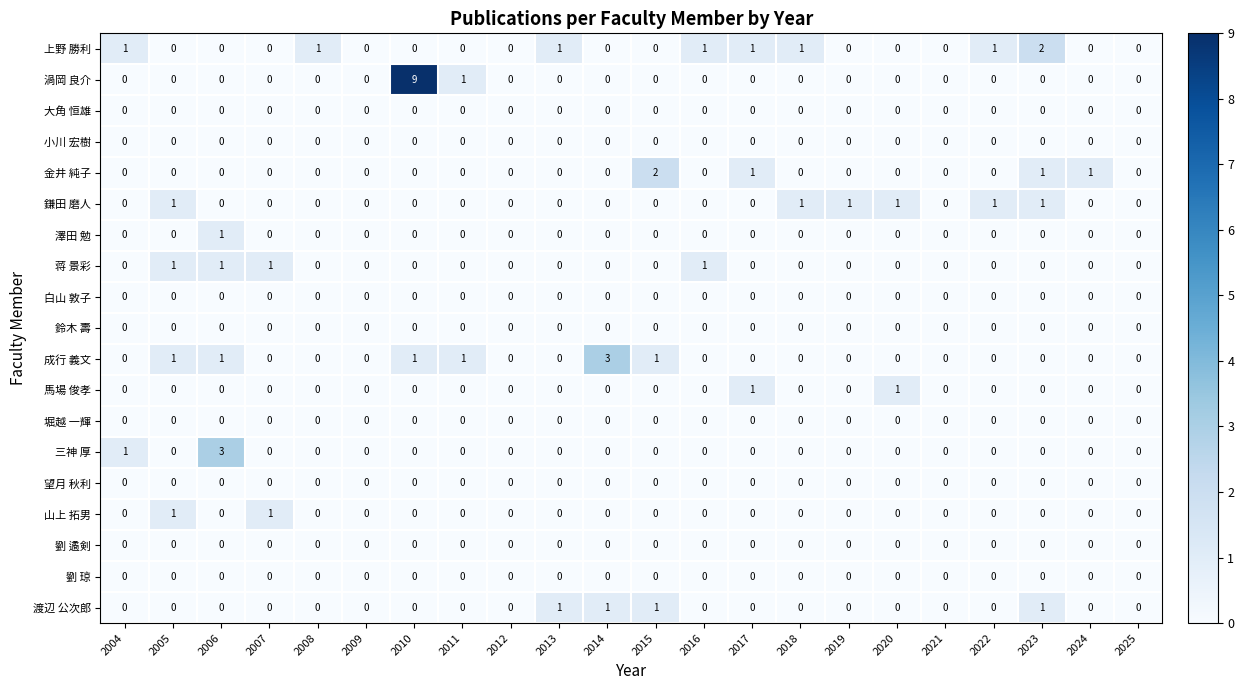

What is the difference between the maximum and minimum values in the 渦岡 良介 series?

9